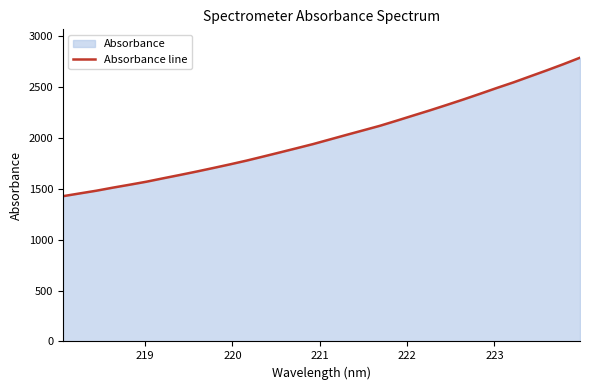

Count the number of data series in this chart.

1